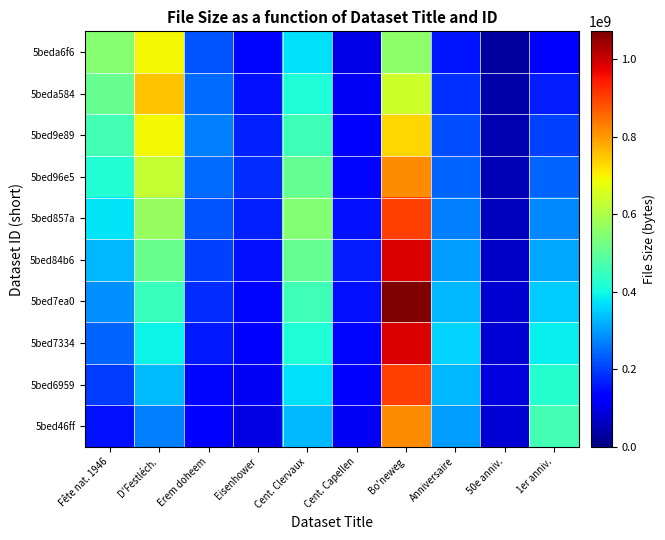

What is the difference between the highest and lowest values at Erem doheem?

150613973.4